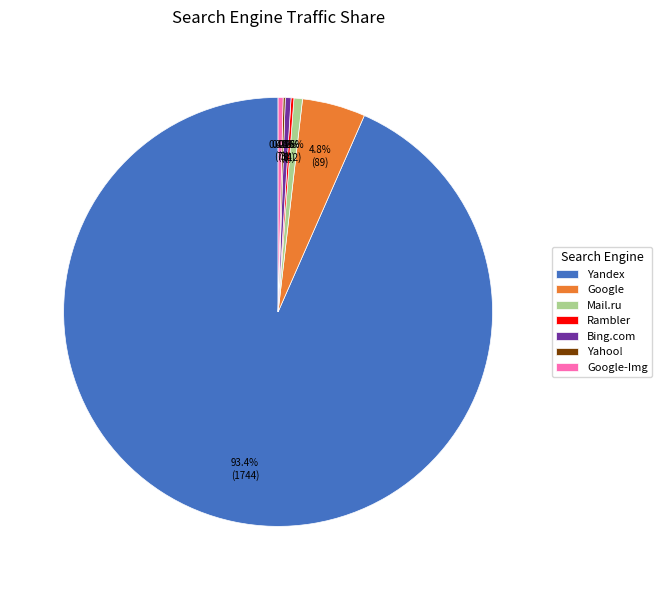

What percentage do Bing.com and Google together represent?

5.2%